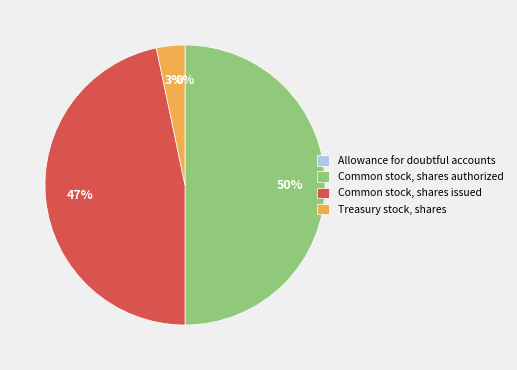

Does Common stock, shares issued account for over 50% of the chart?

No